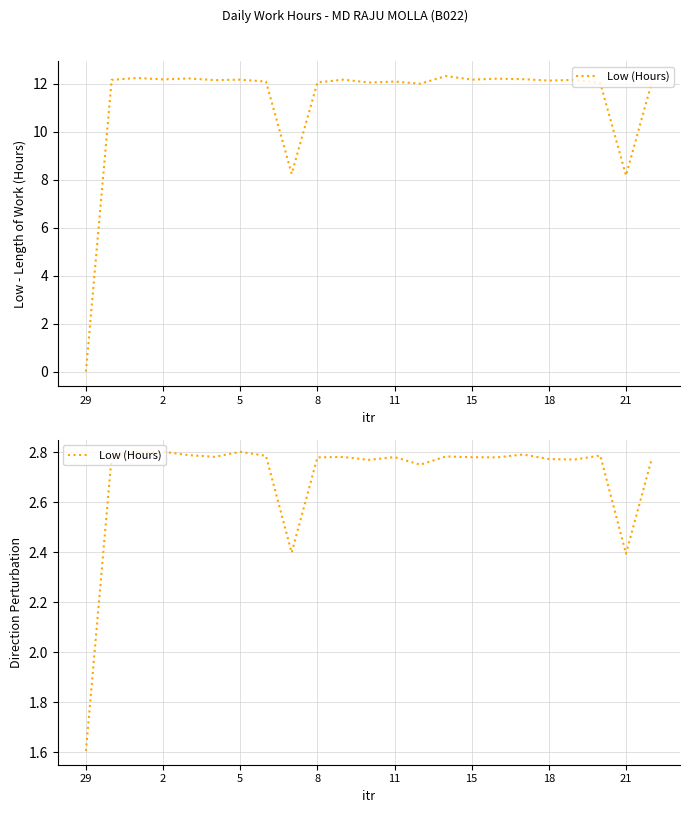

What is the sum of the values at 16 and 11?

5.6